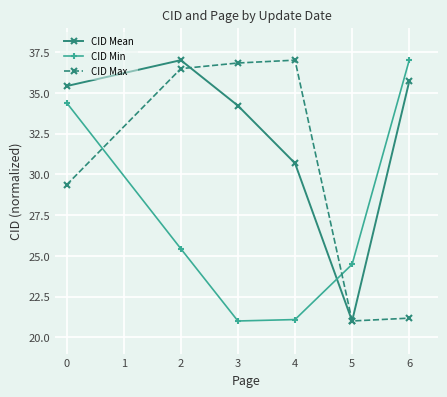

Reading right to left, what are all the values shown in this chart?

CID Mean: 35.7	21.0	30.7	34.2	37.0	35.4
CID Min: 37.0	24.5	21.1	21.0	25.4	34.4
CID Max: 21.2	21.0	37.0	36.8	36.5	29.3